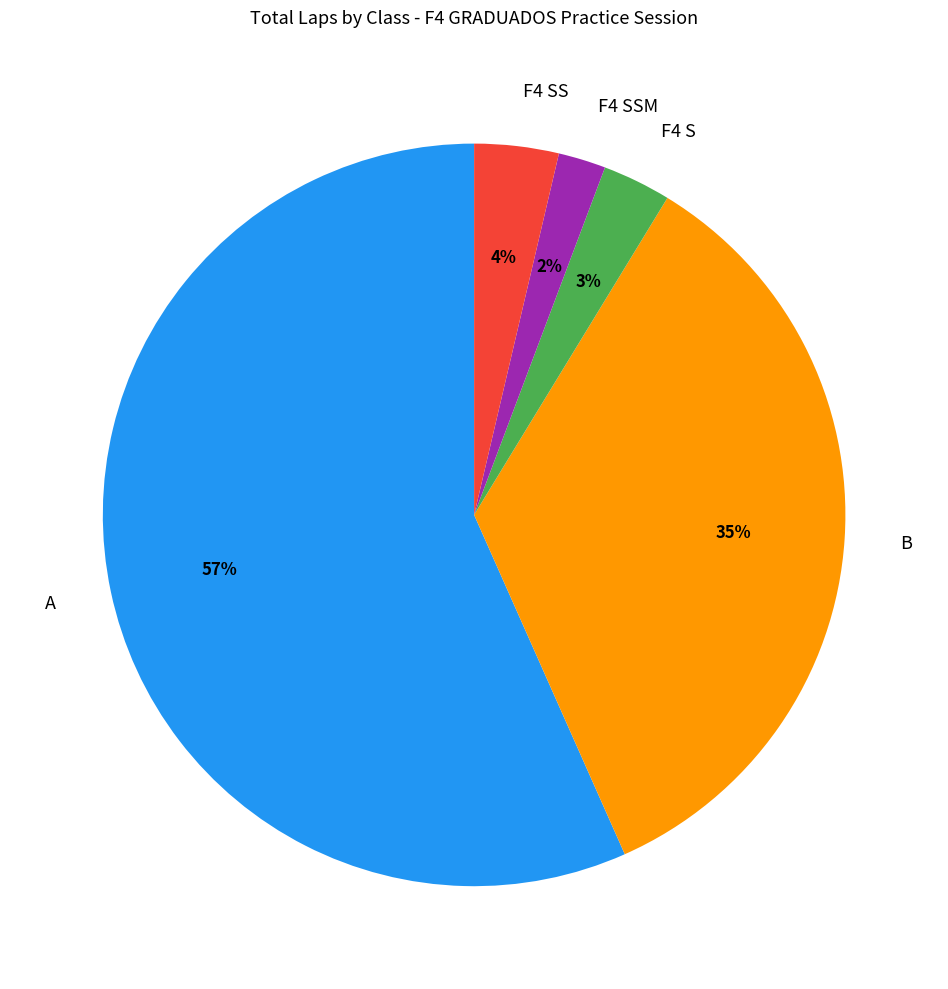

To the nearest percent, what portion does F4 SSM represent?

2%